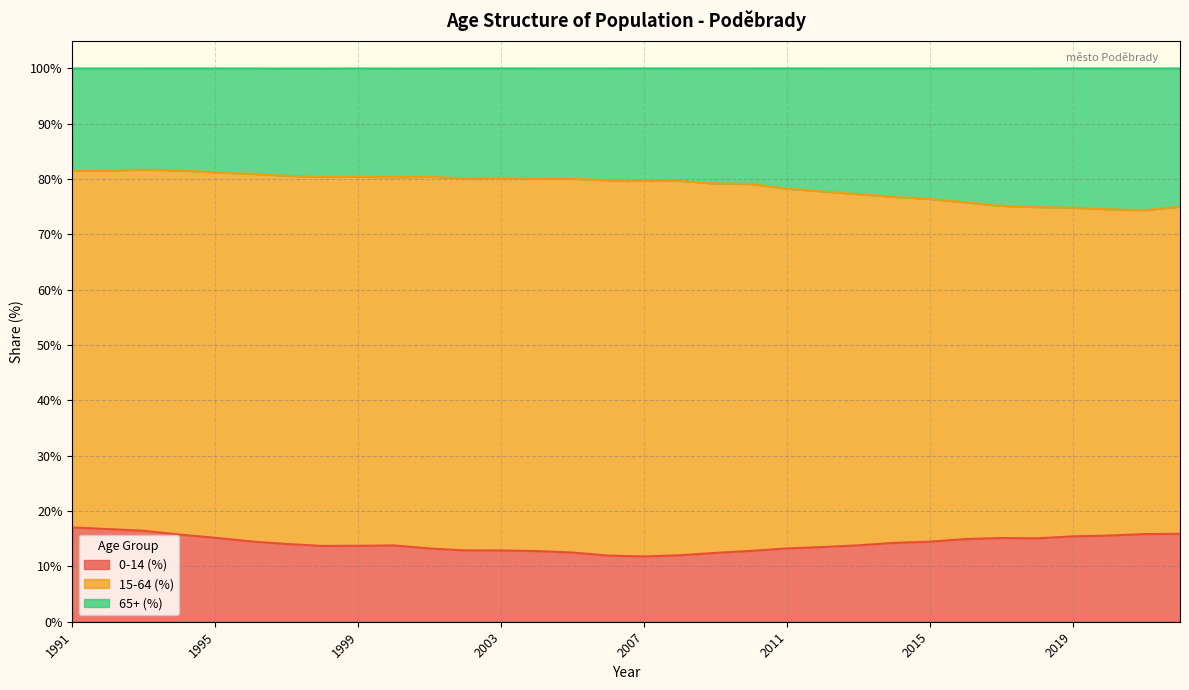

What is the minimum value for 0-14 (%)?

11.8